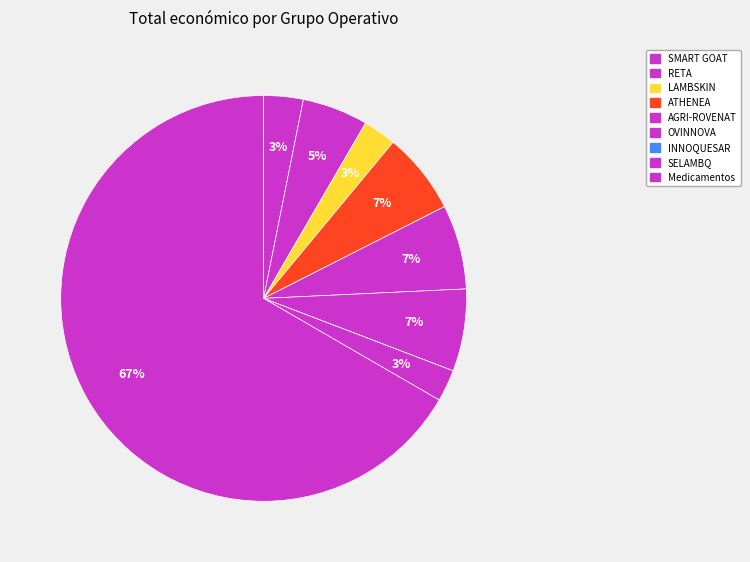

Between SMART GOAT and LAMBSKIN, which is larger?

SMART GOAT